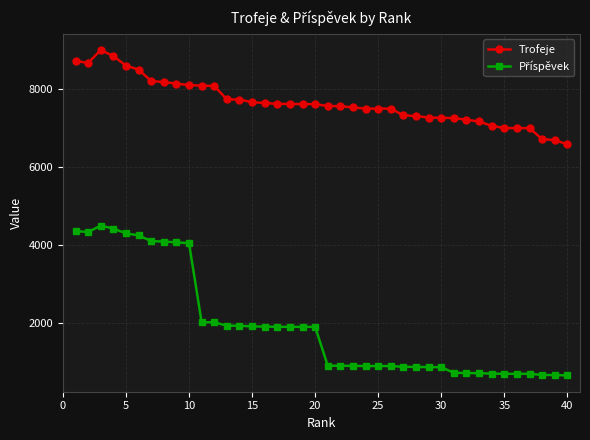

What is the maximum value shown in the chart?

9000